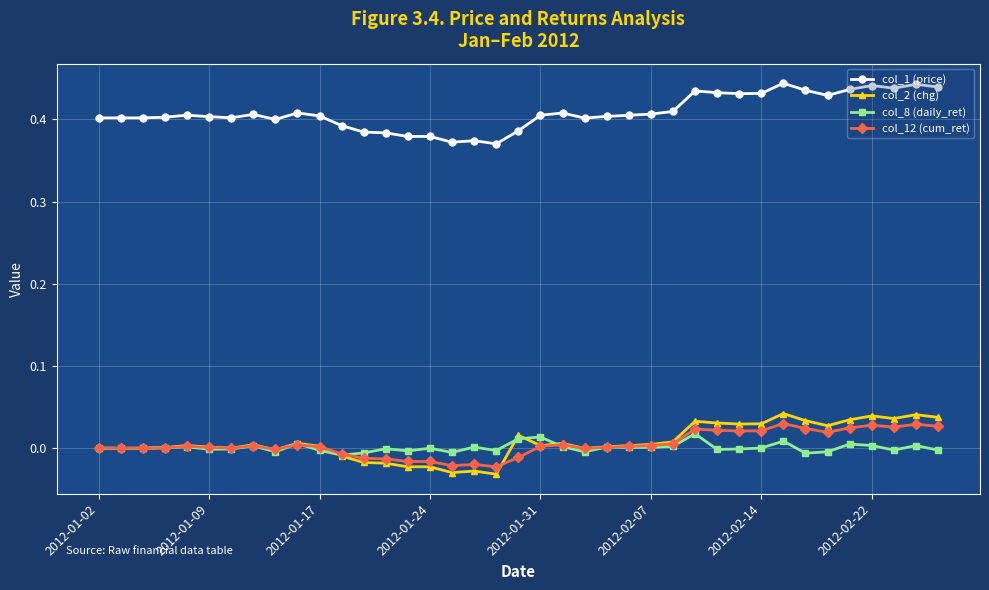

At how many categories does at least one series exceed 0?

39